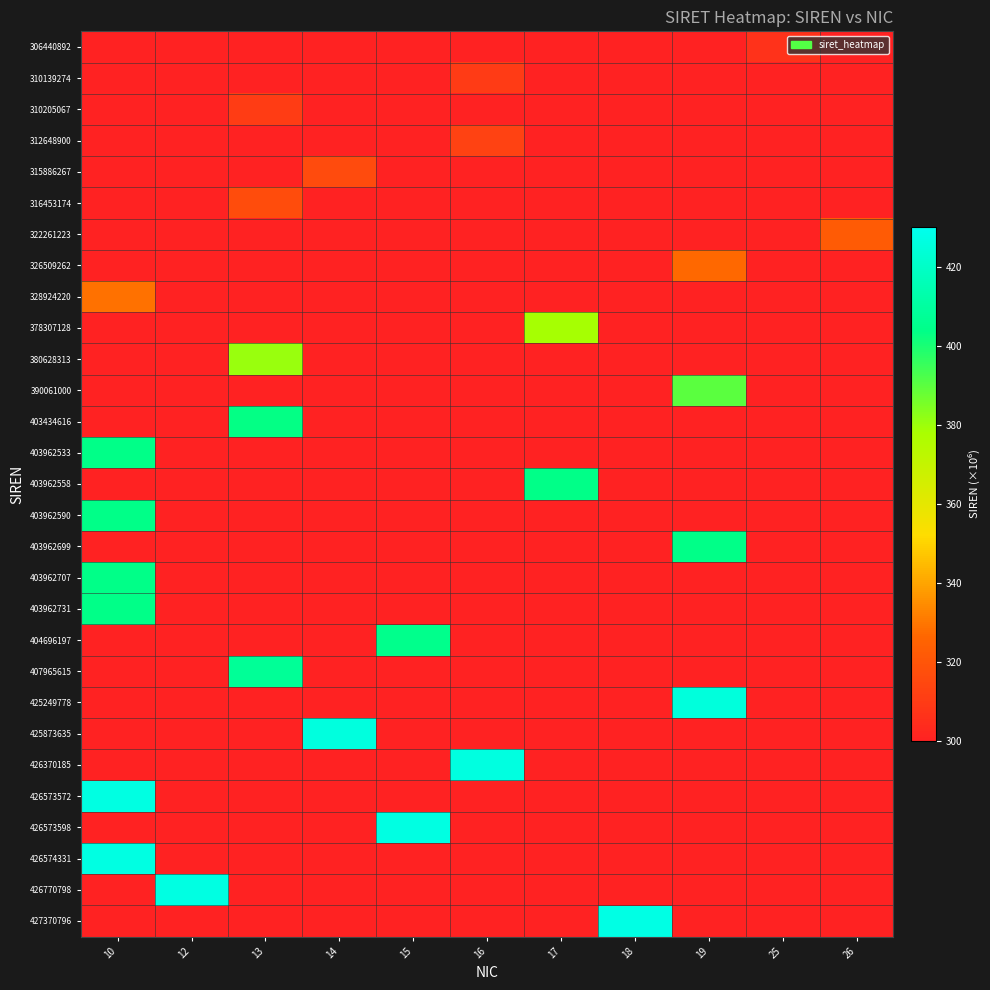

Count the number of data series in this chart.

29